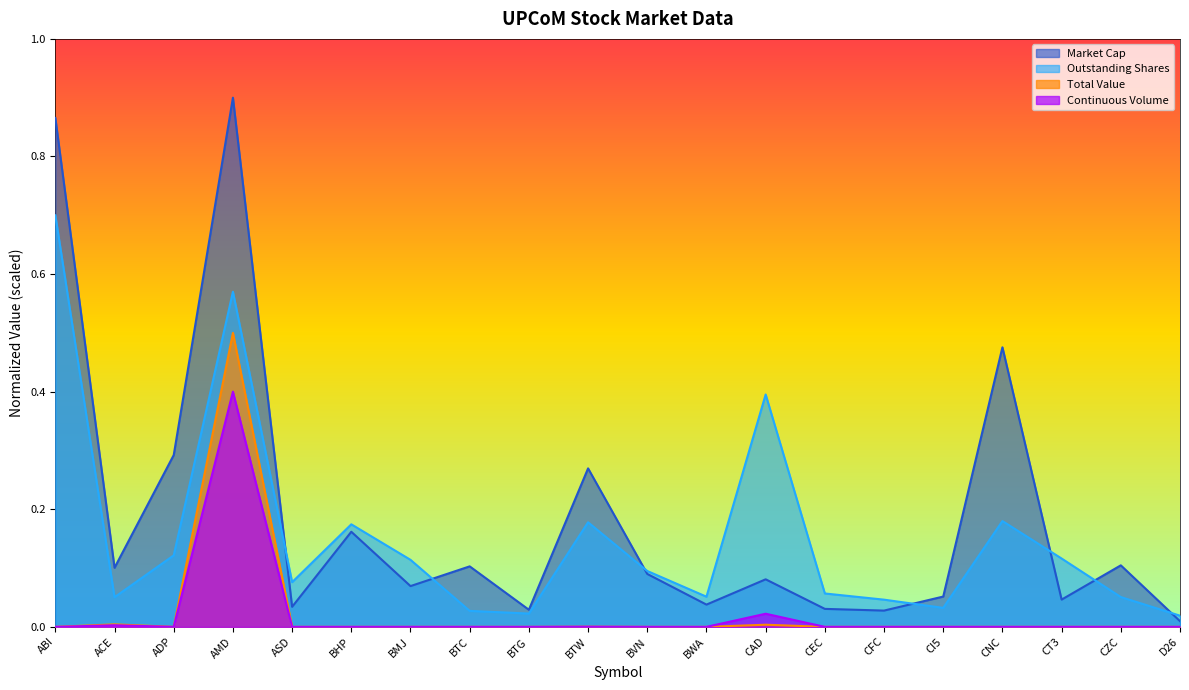

What is the average value of the Outstanding Shares series?

0.2